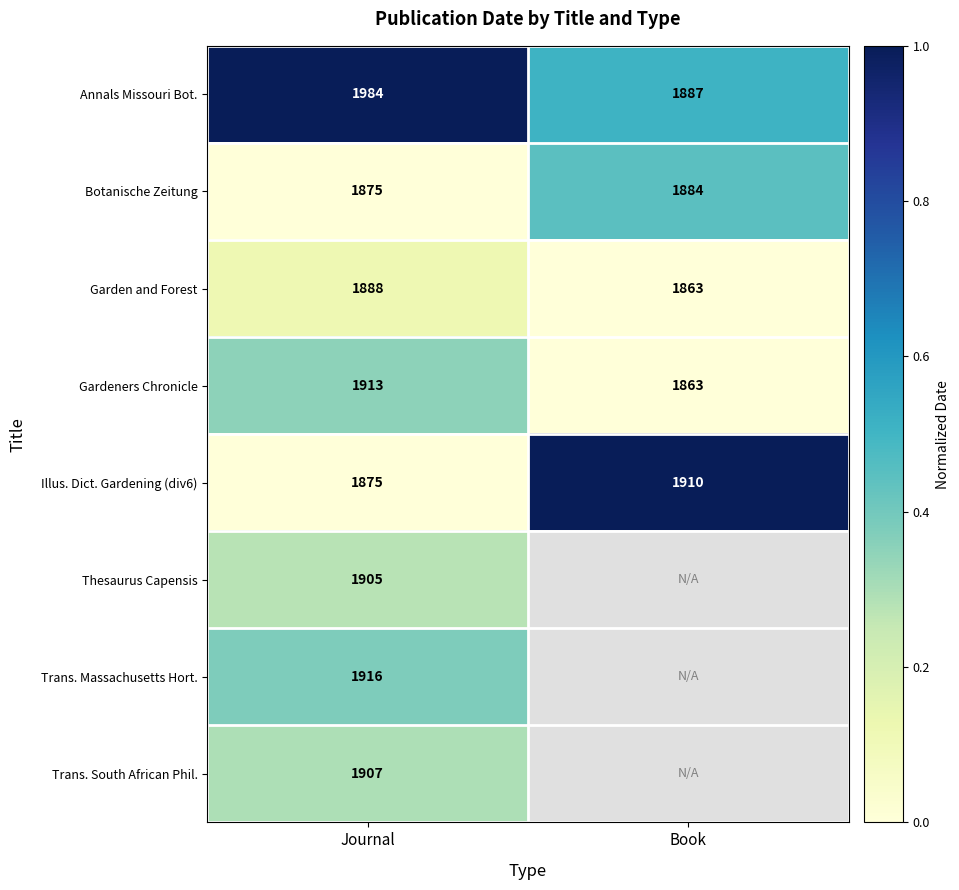

Which category has the highest value in the Annals Missouri Bot. series?

Journal